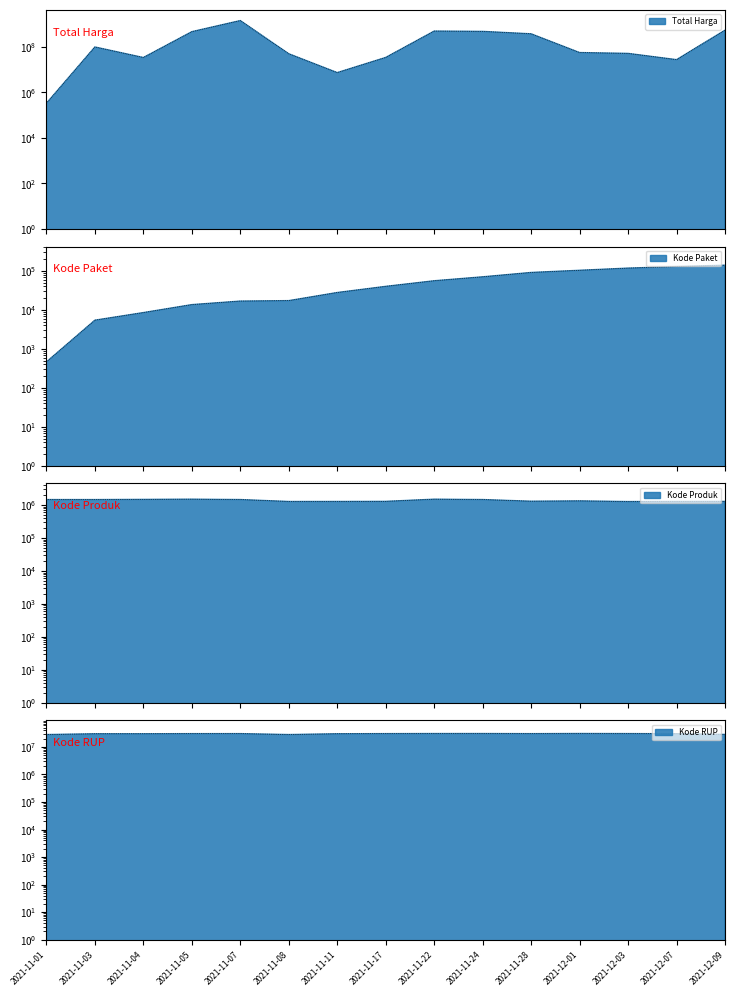

Between 2021-11-11 and 2021-12-07, which series saw the biggest shift?

Total Harga